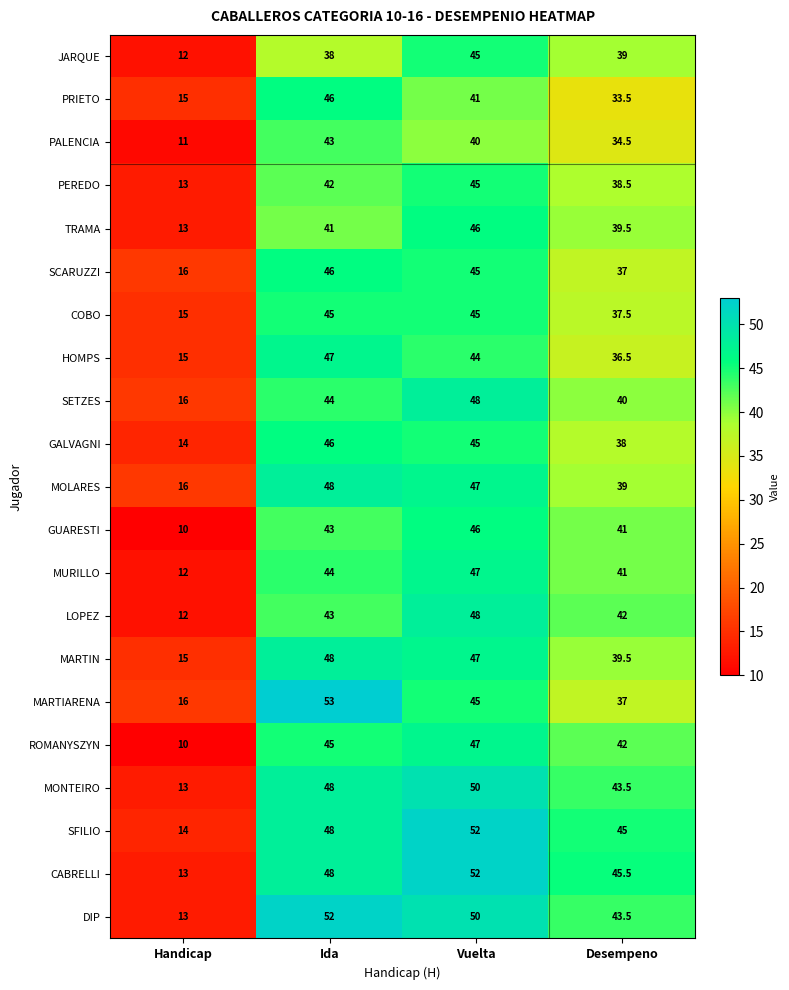

What is the average value of the TRAMA series?

34.9